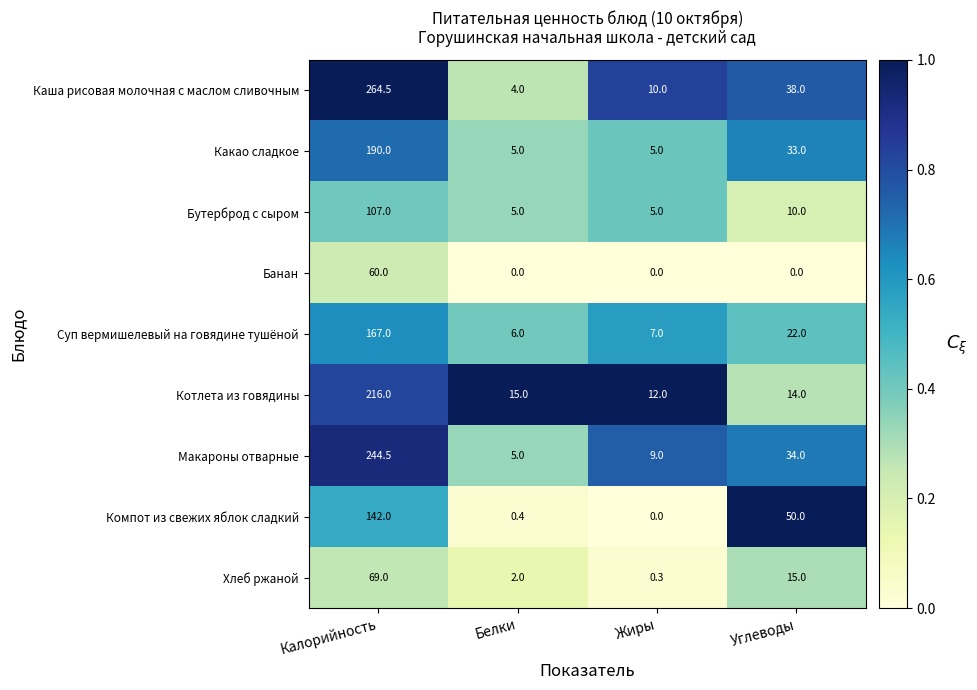

The value of Хлеб ржаной at Углеводы is 15.0. True or false?

True